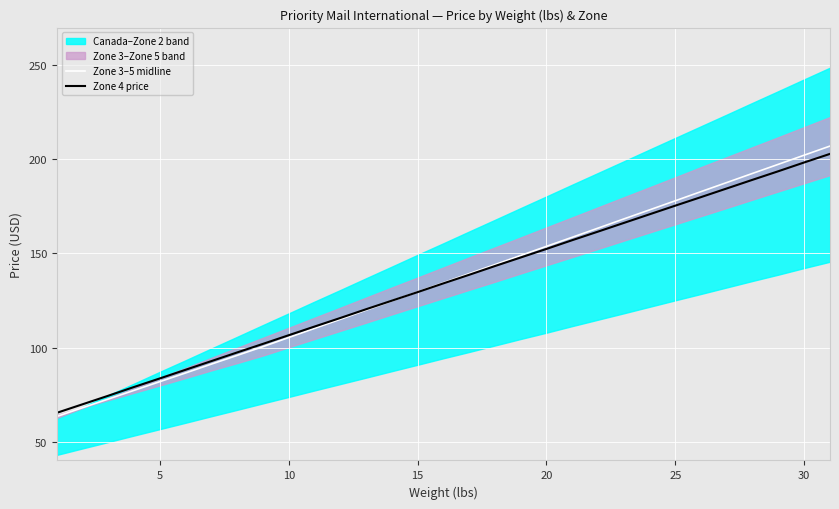

What is the value of the Zone 3–5 midline point at the 25th from the left?

178.0